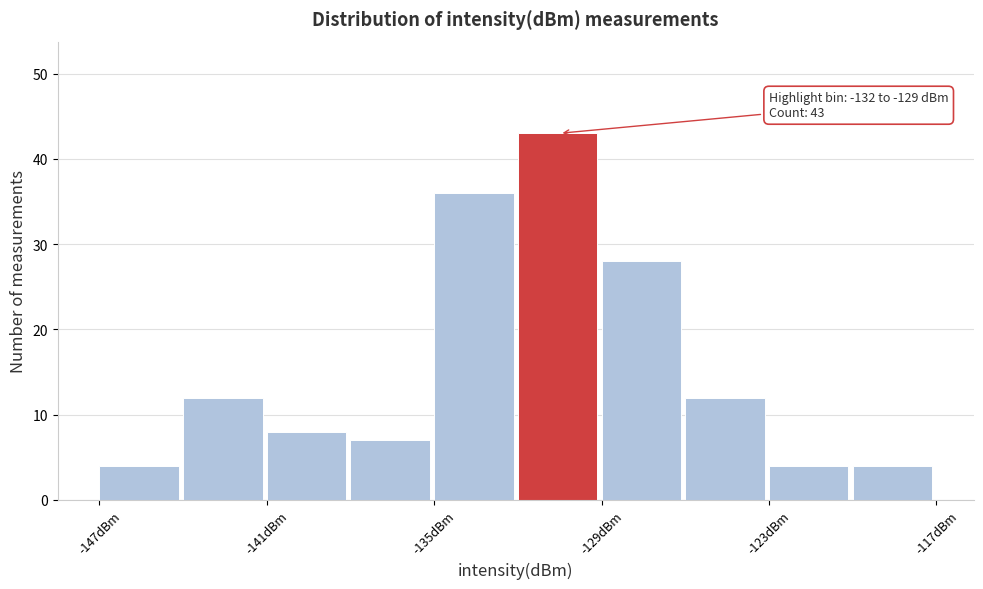

Around what value on the x-axis is the tallest bar? Give the approximate position of its centre, as read against the axis.

-131